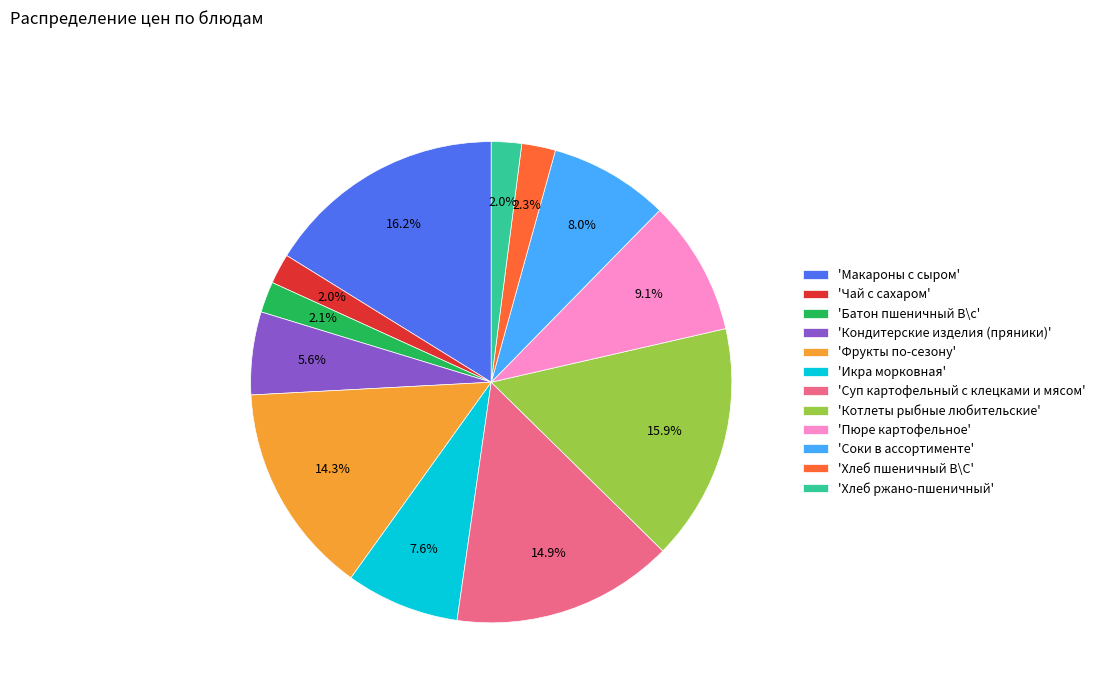

Do 'Суп картофельный с клецками и мясом' and 'Икра морковная' together represent more than half of the pie?

No